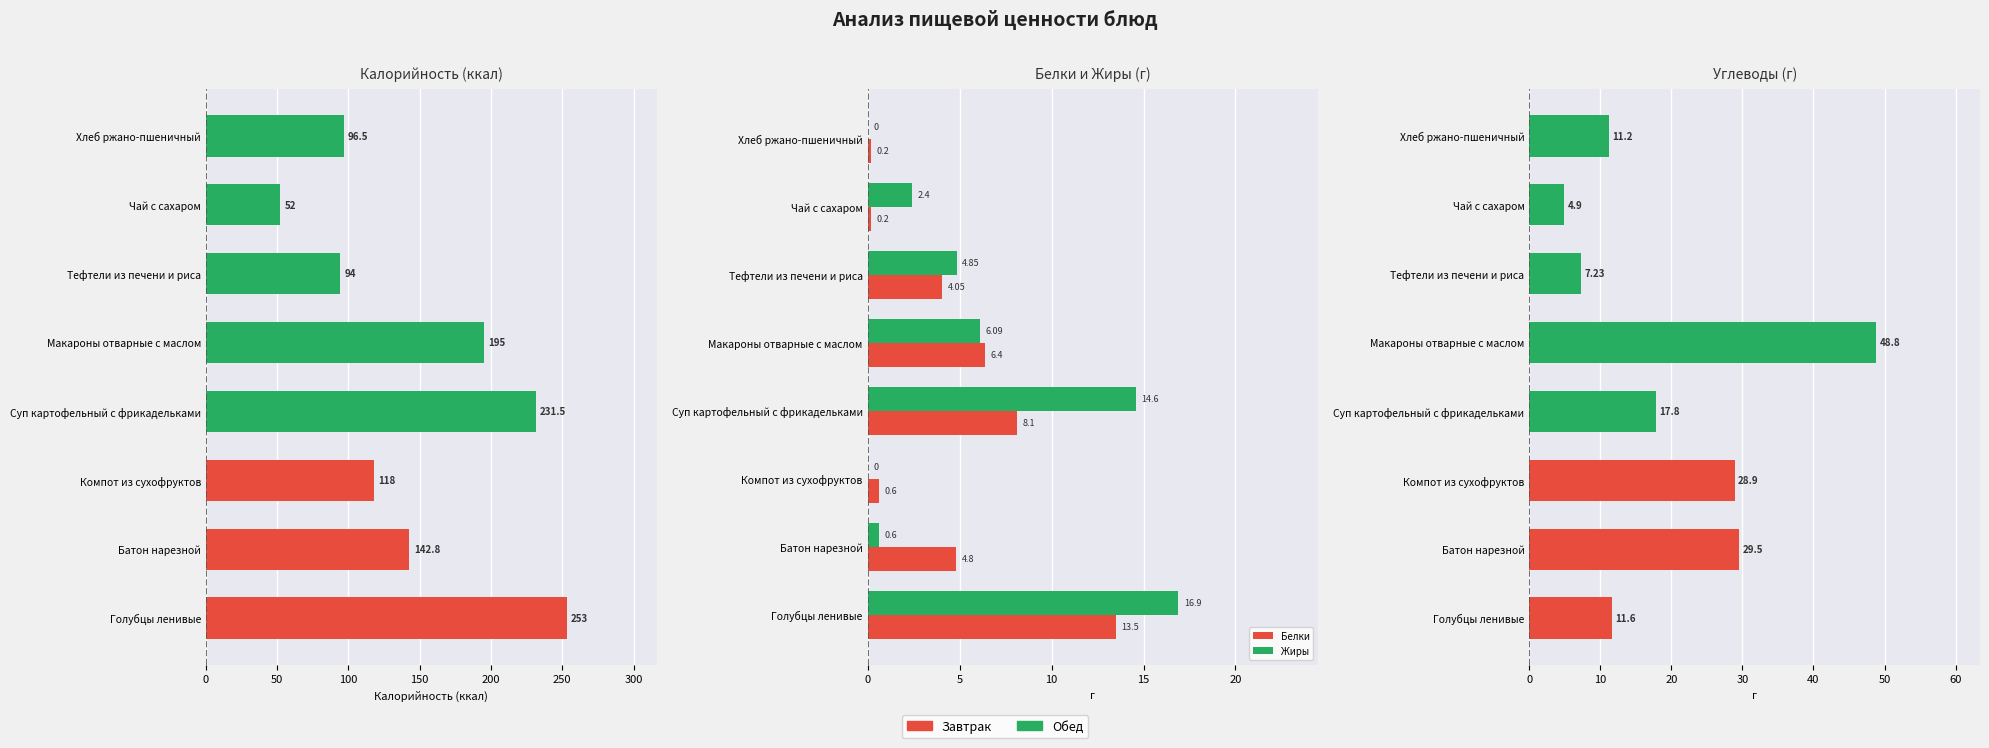

At Голубцы ленивые, list the series in order from largest to smallest.

Калорийность, Жиры, Белки, Углеводы